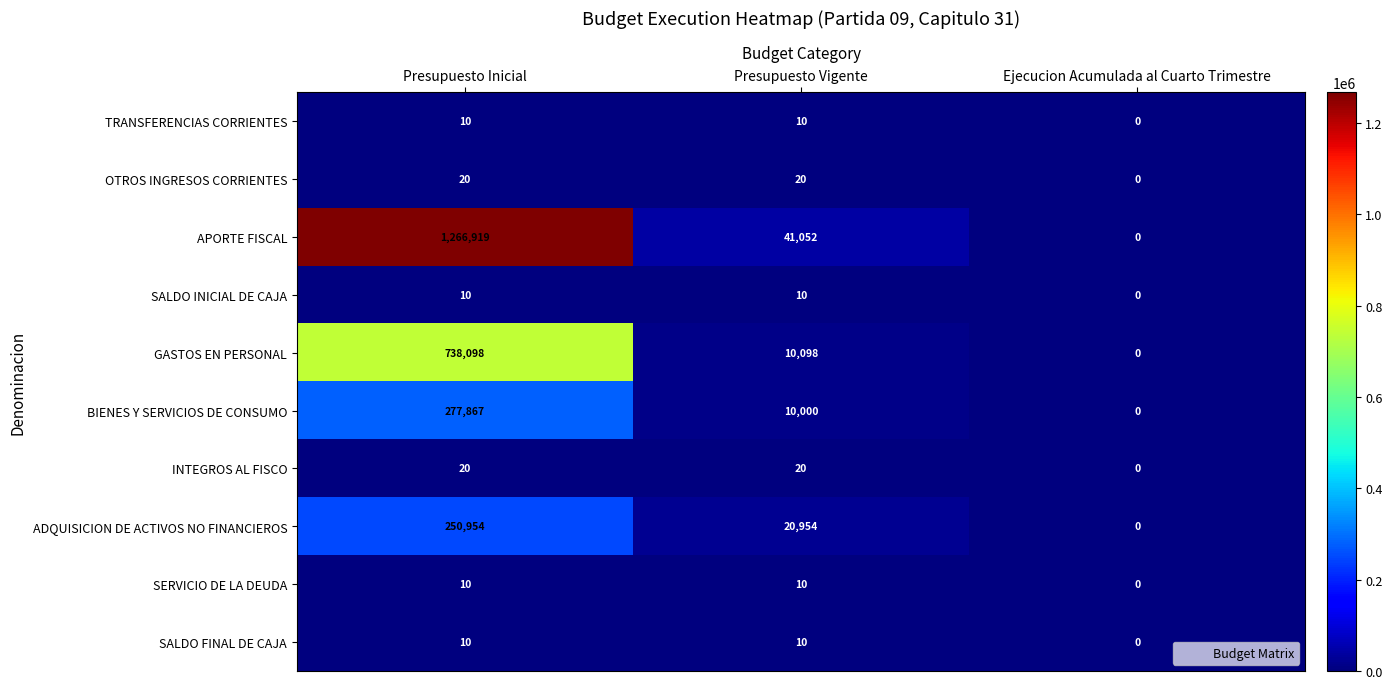

What is the average value of the SERVICIO DE LA DEUDA series?

7